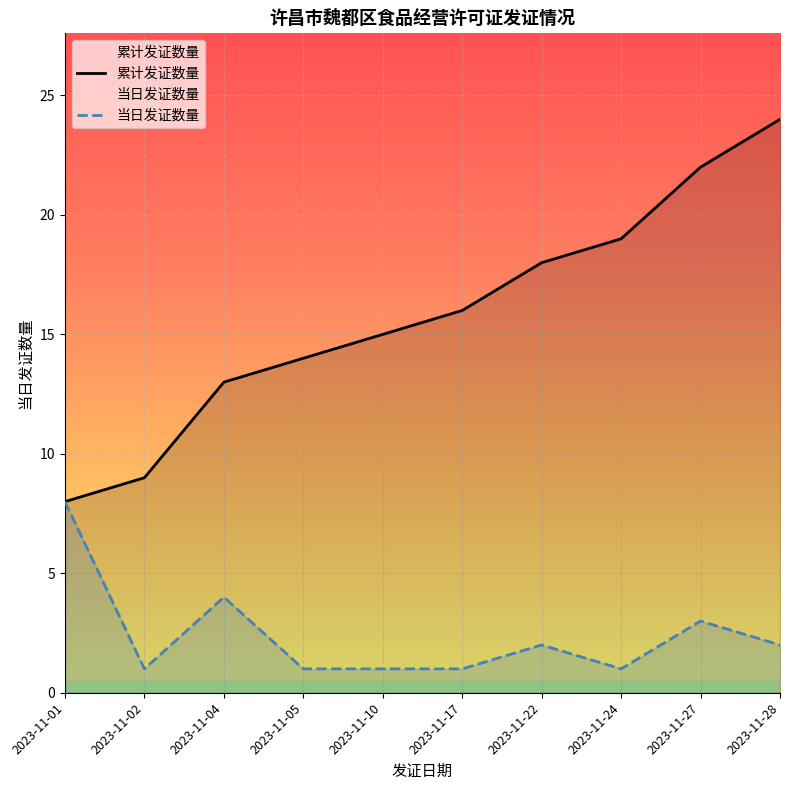

Is it true that the value at 2023-11-27 is 30?

False